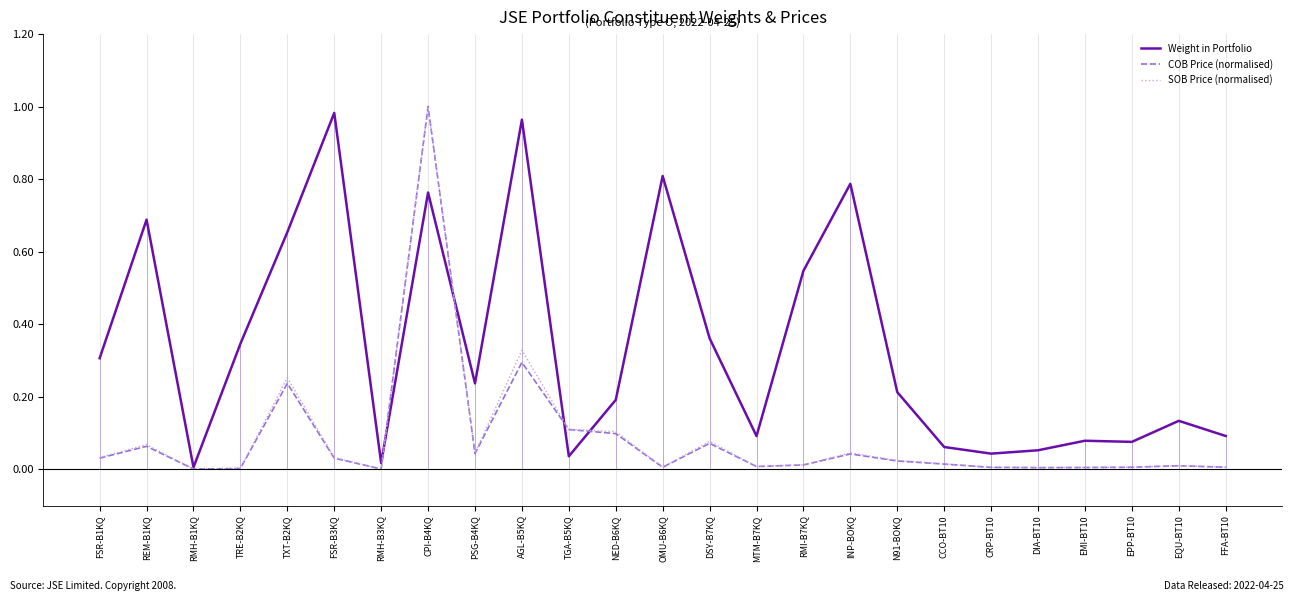

Between INP-BOKQ and CRP-BT10, which series saw the biggest shift?

Weight in Portfolio